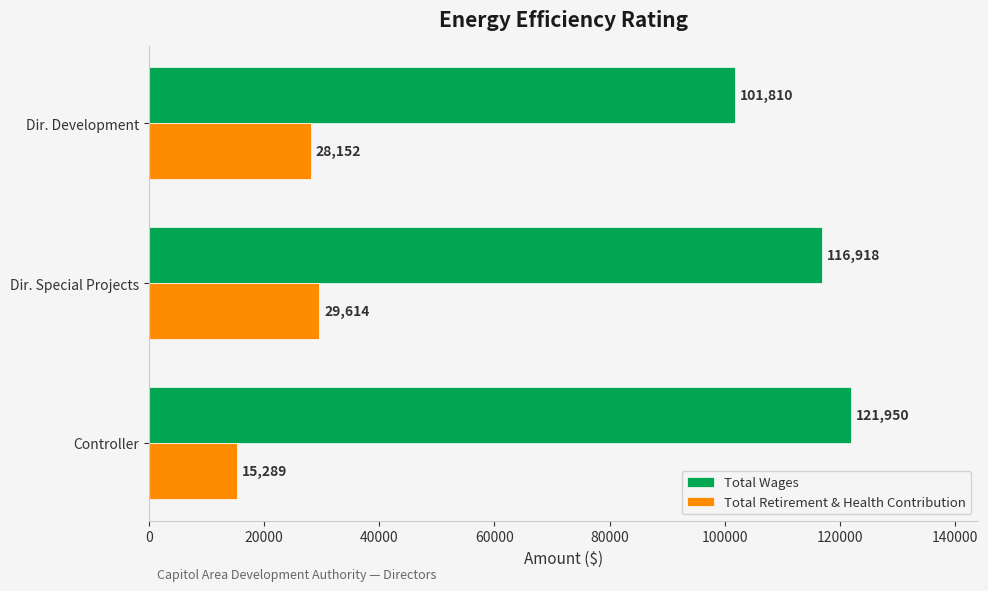

What is the maximum value for Total Retirement & Health Contribution?

29614